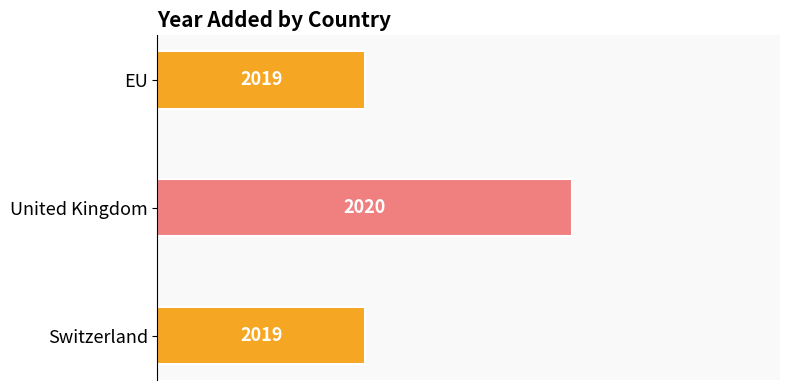

How many bars are there in total?

3